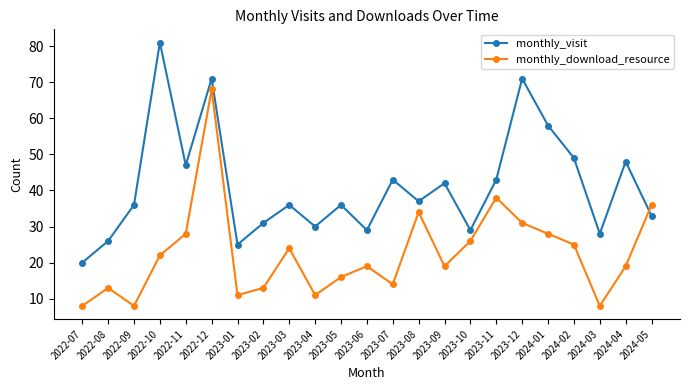

What are all the series names shown in the legend?

monthly_visit, monthly_download_resource